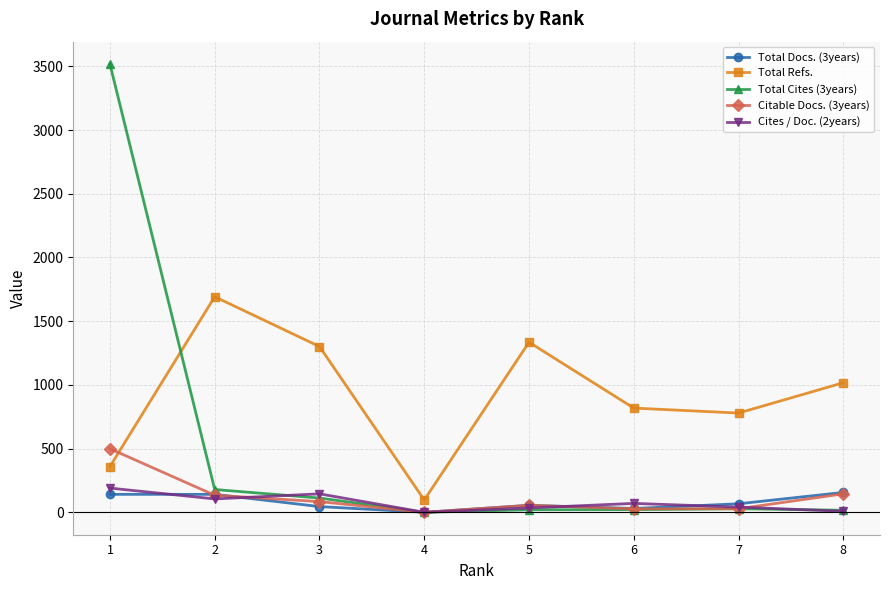

Which series changed the most between 2 and 3?

Total Refs.